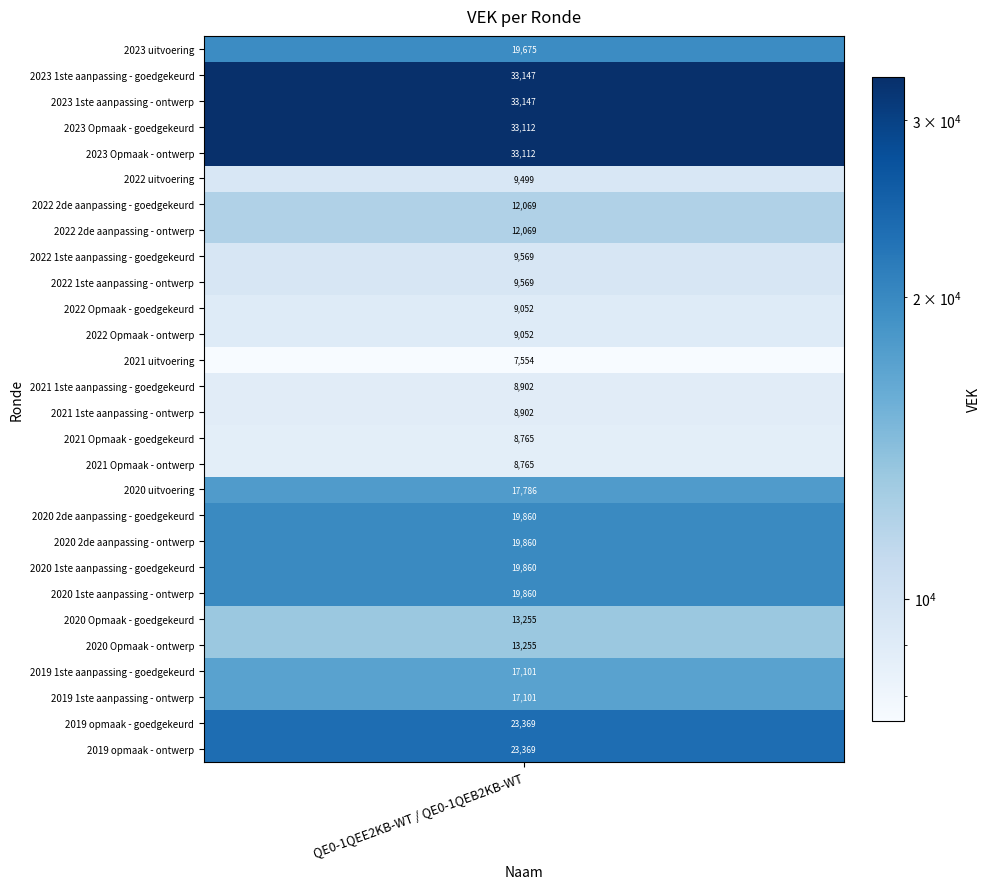

At which category does the chart reach its peak across all series?

2023 1ste aanpassing - goedgekeurd